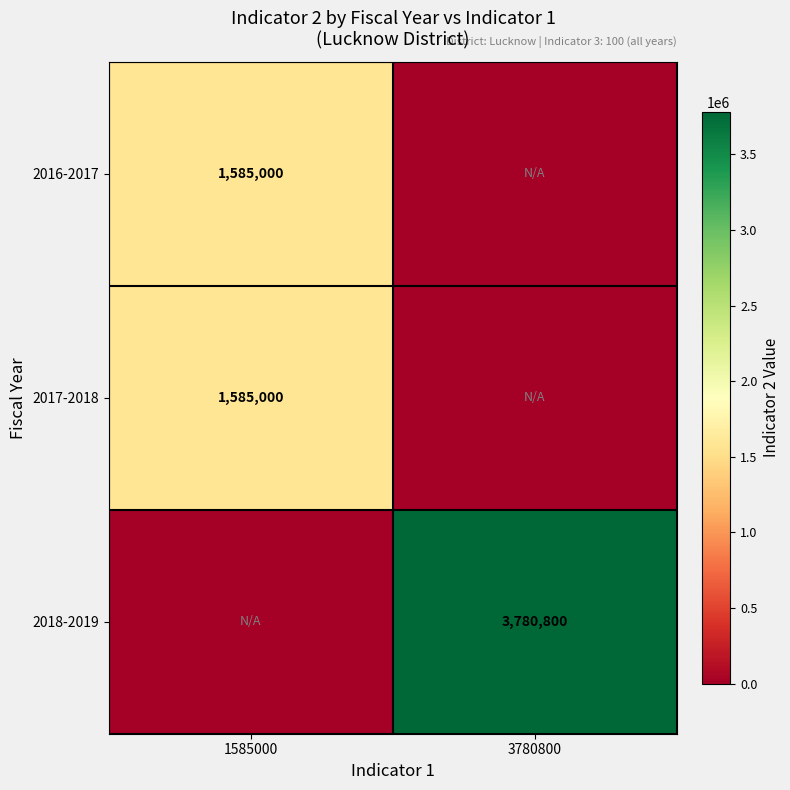

Is it true that 2016-2017 equals 1585000 at 1585000?

True